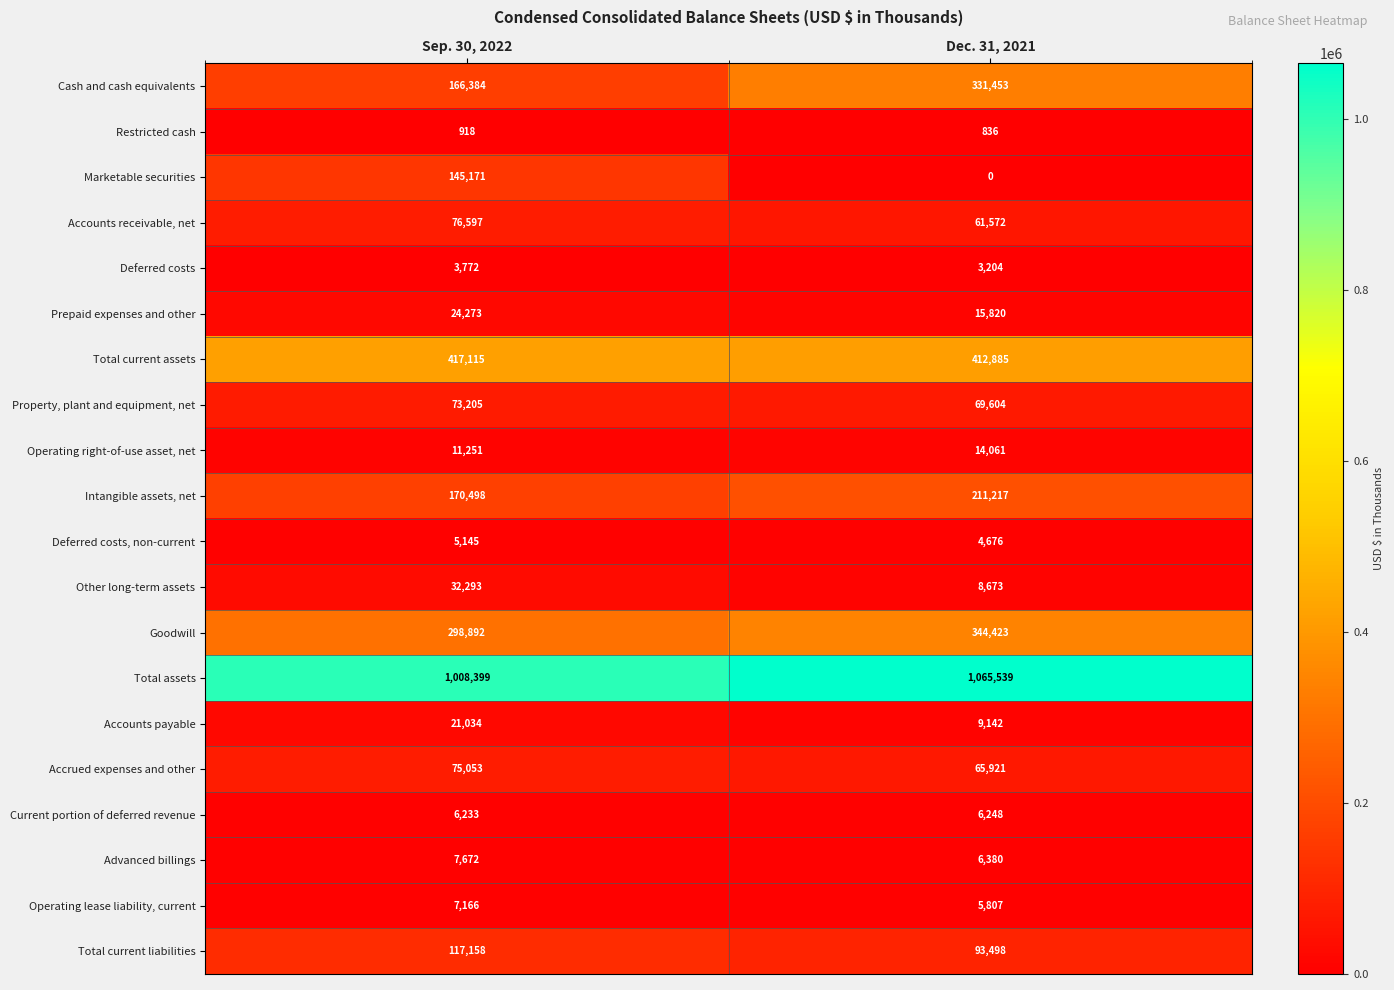

Which series has the widest spread of values?

Cash and cash equivalents